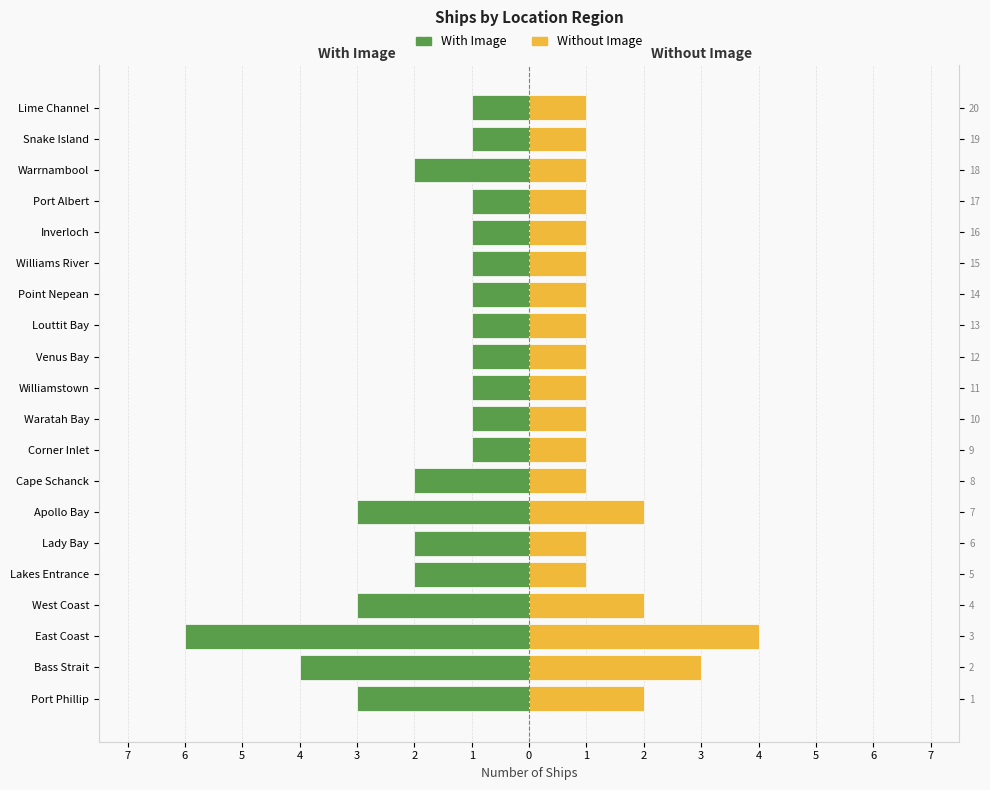

Is it true that With Image equals -8 at East Coast?

False